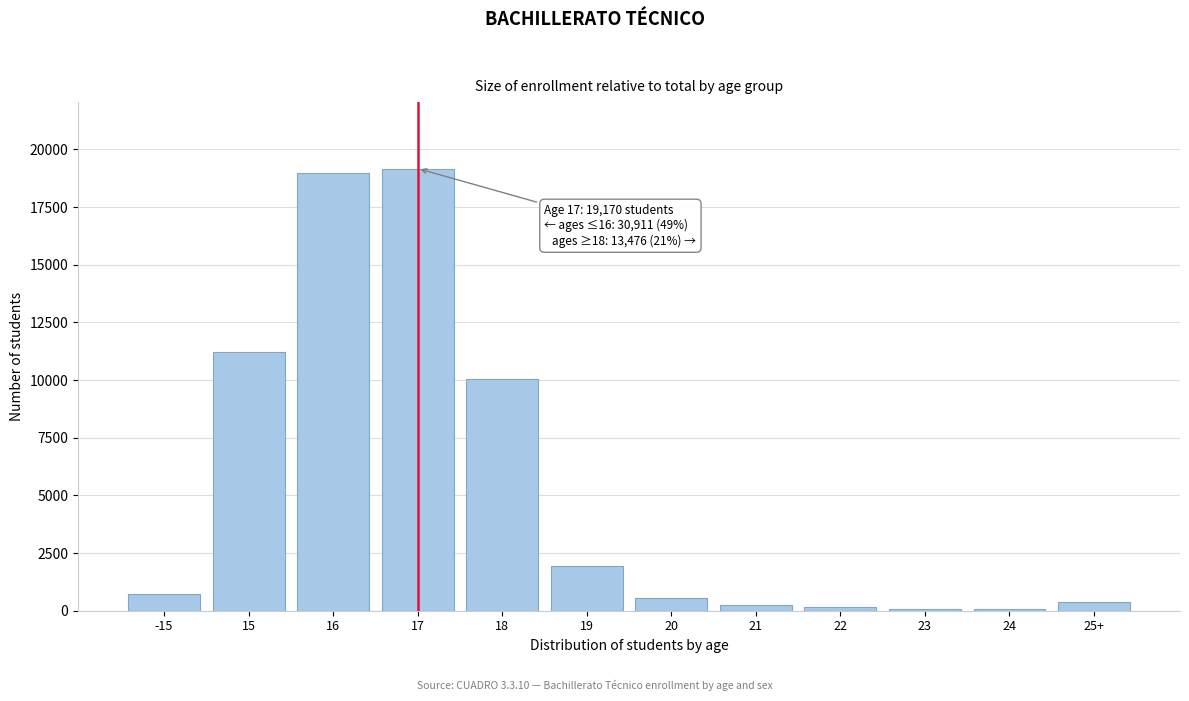

Is it true that the value at 20 is 565?

True